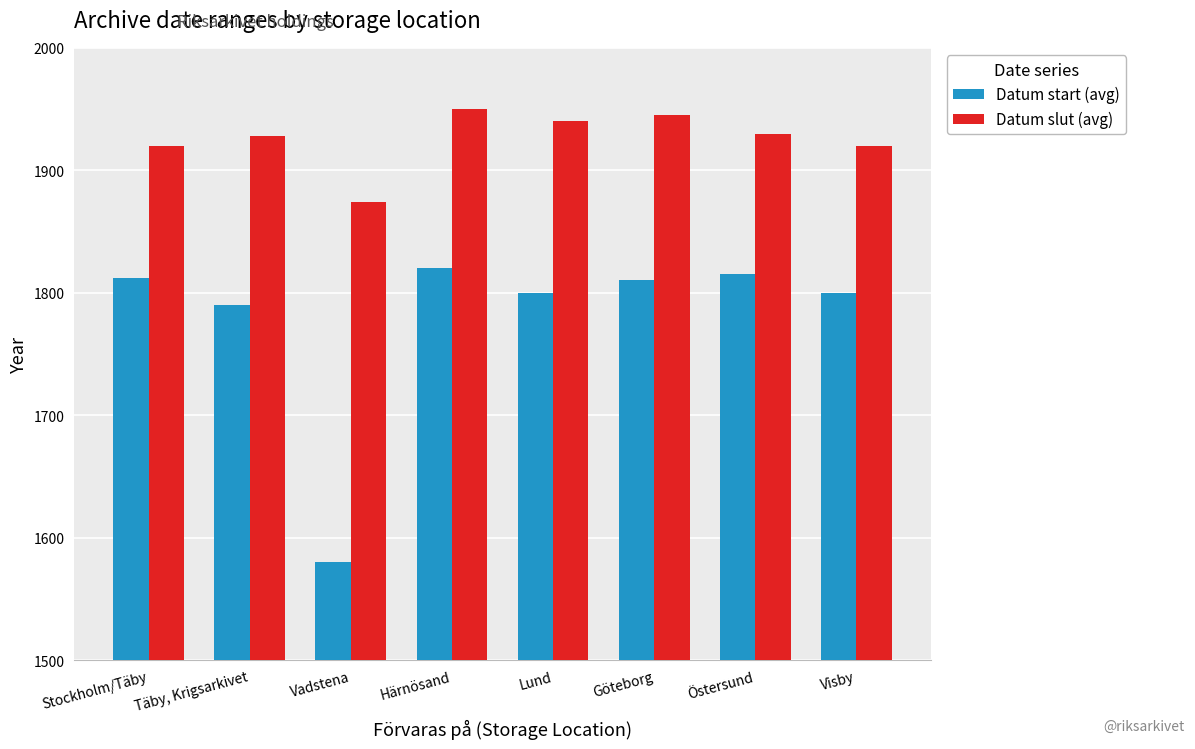

What are all the series names shown in the legend?

Datum start (avg), Datum slut (avg)